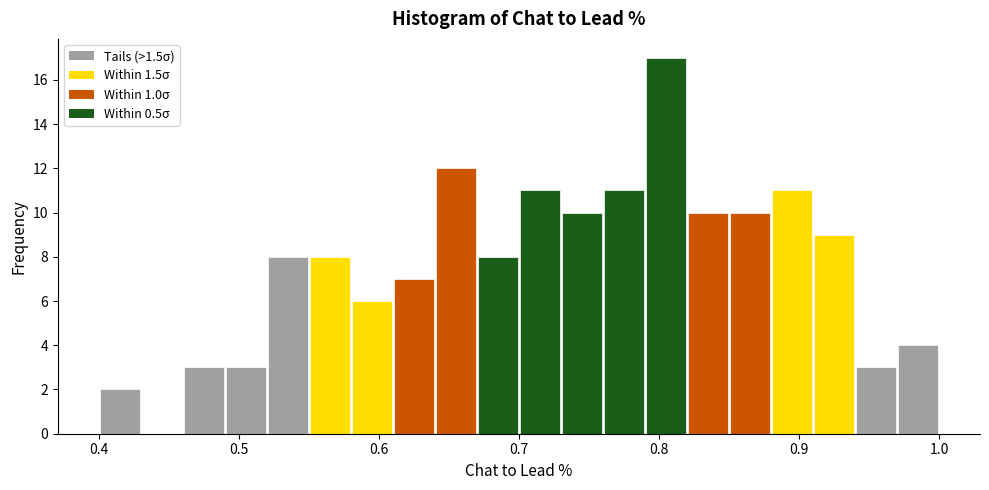

Around what value on the x-axis is the tallest bar? Give the approximate position of its centre, as read against the axis.

0.81